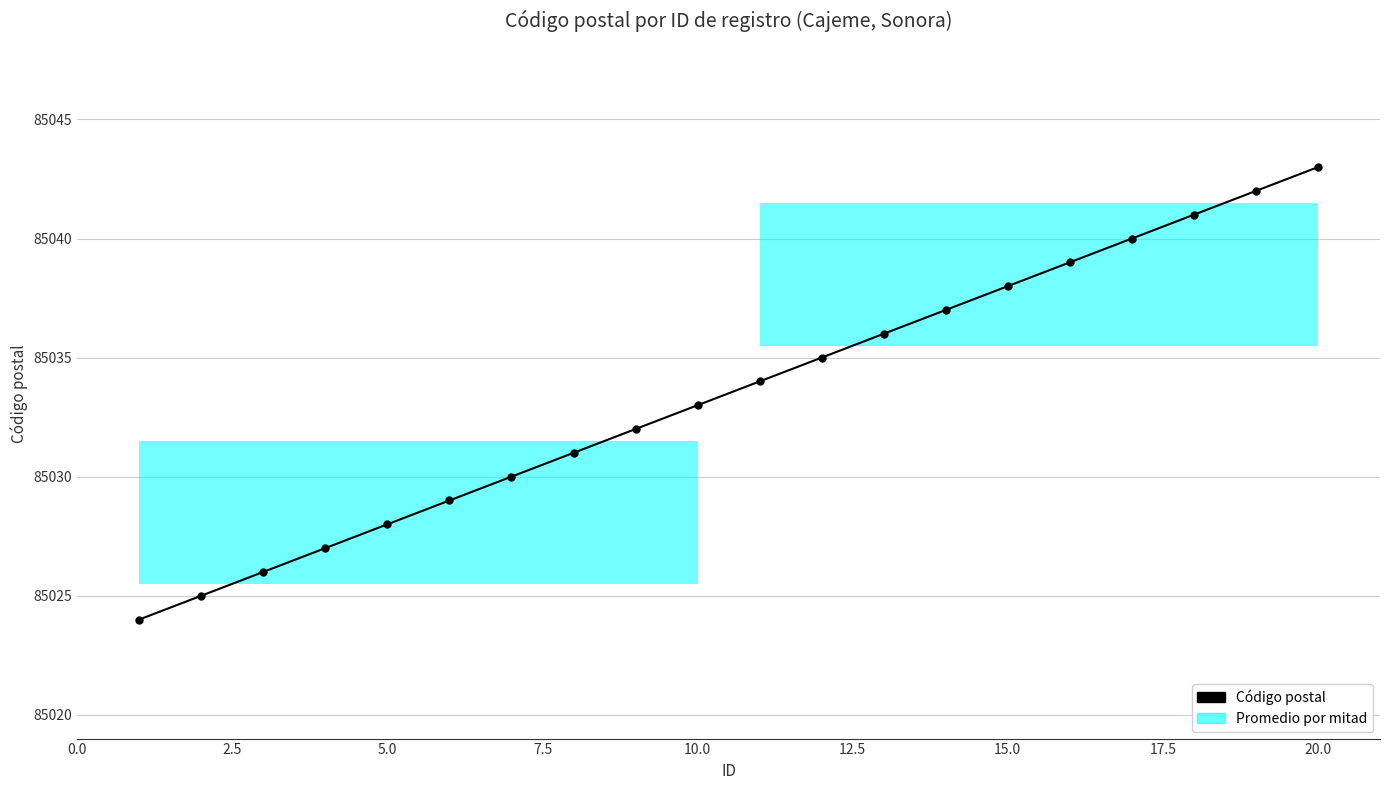

Count the number of values greater than 85034.

9